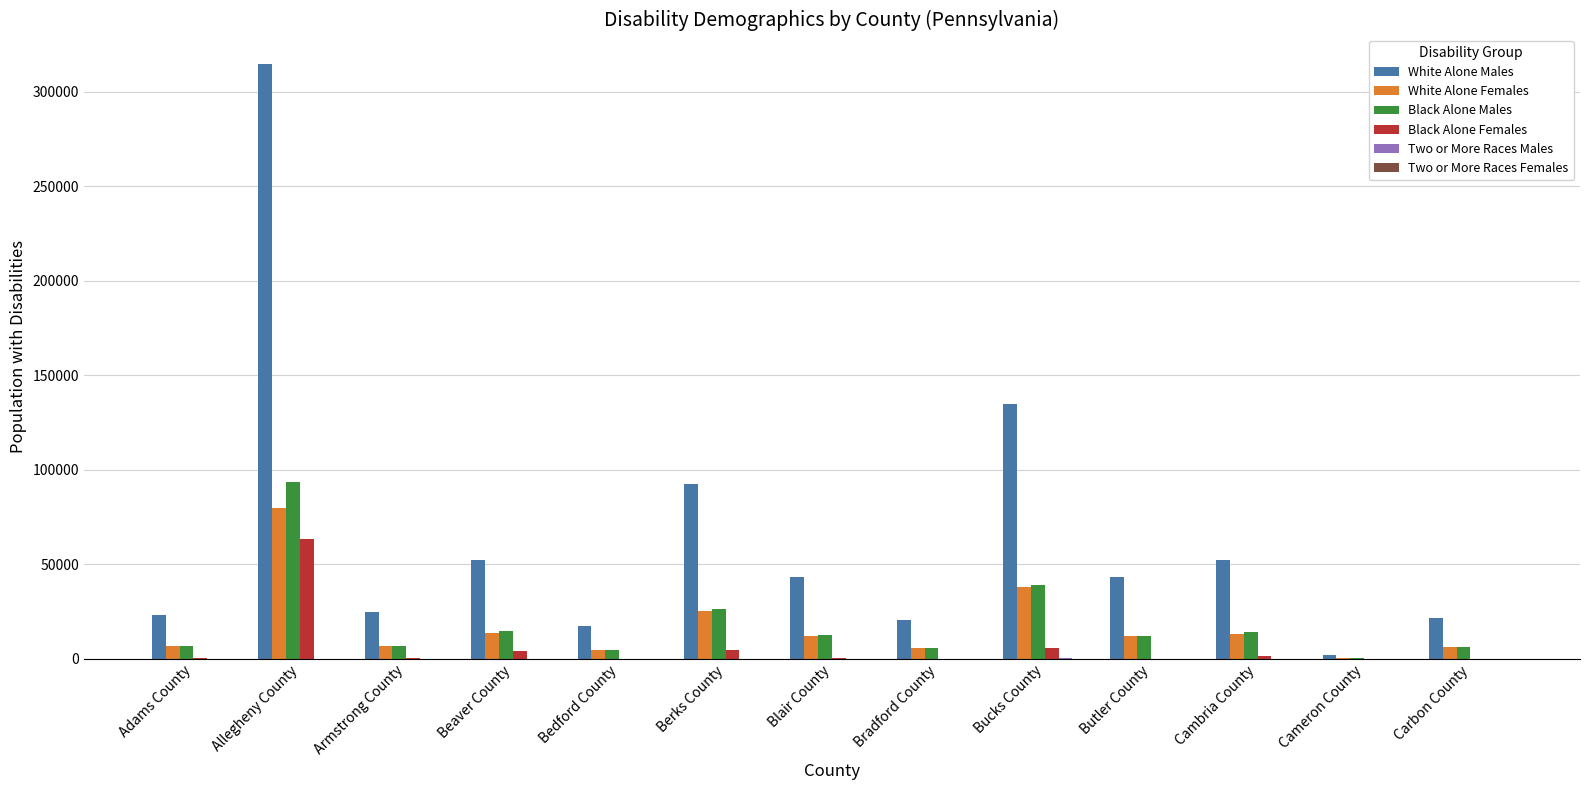

Does the chart contain stacked bars?

No